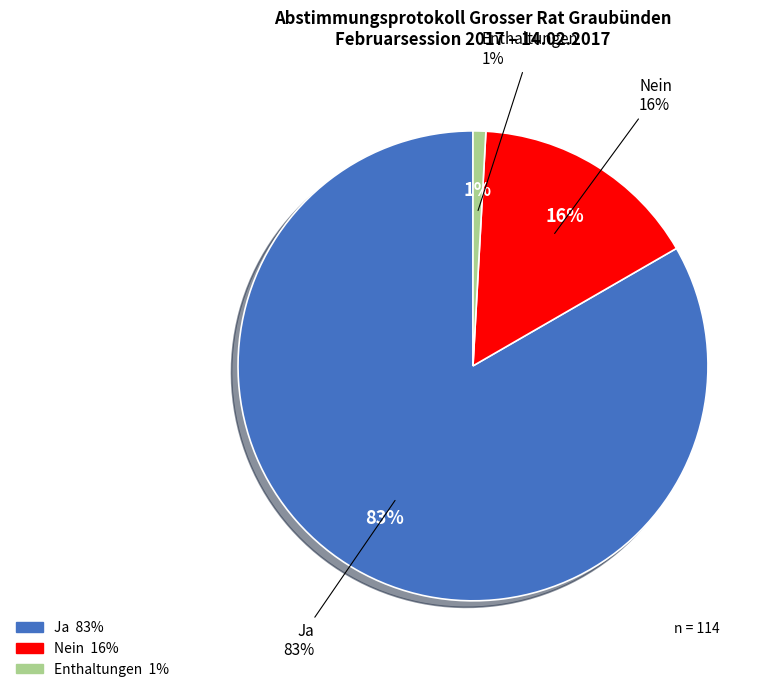

To the nearest percent, what percentage of the pie is Ja?

83%